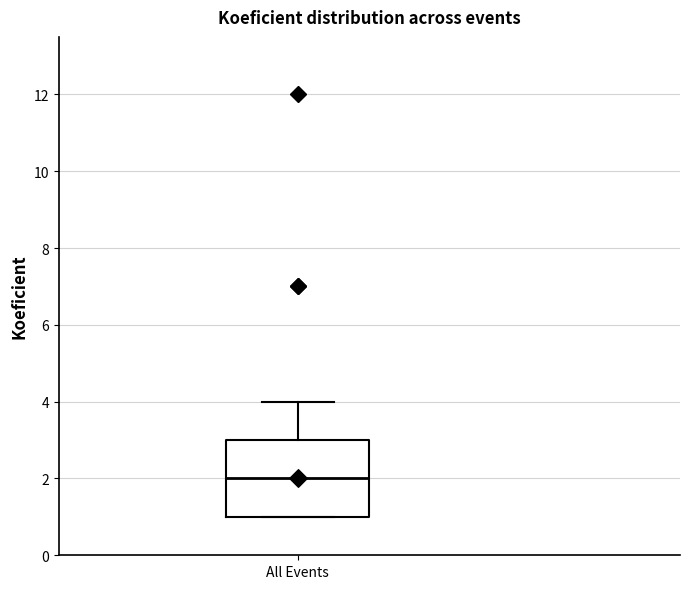

Transcribe this box plot: give where the median line is, the range the box spans, and where the two whiskers end, as read against the y-axis. The values are not printed on the chart, so give them approximately, as read against the axis.

median 2, box 1 to 3, whiskers 1 to 4